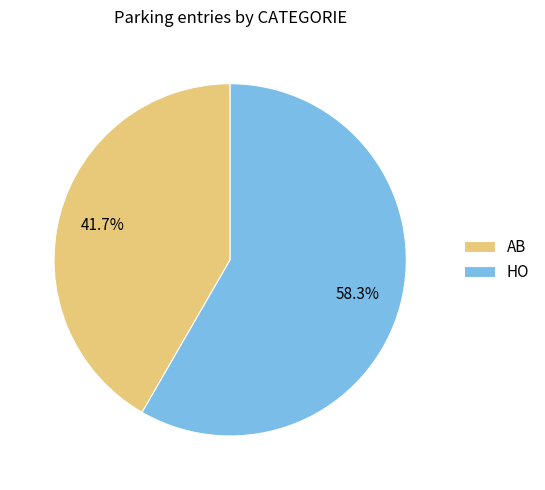

To the nearest percent, what is the difference between the largest and smallest slice percentages?

17%